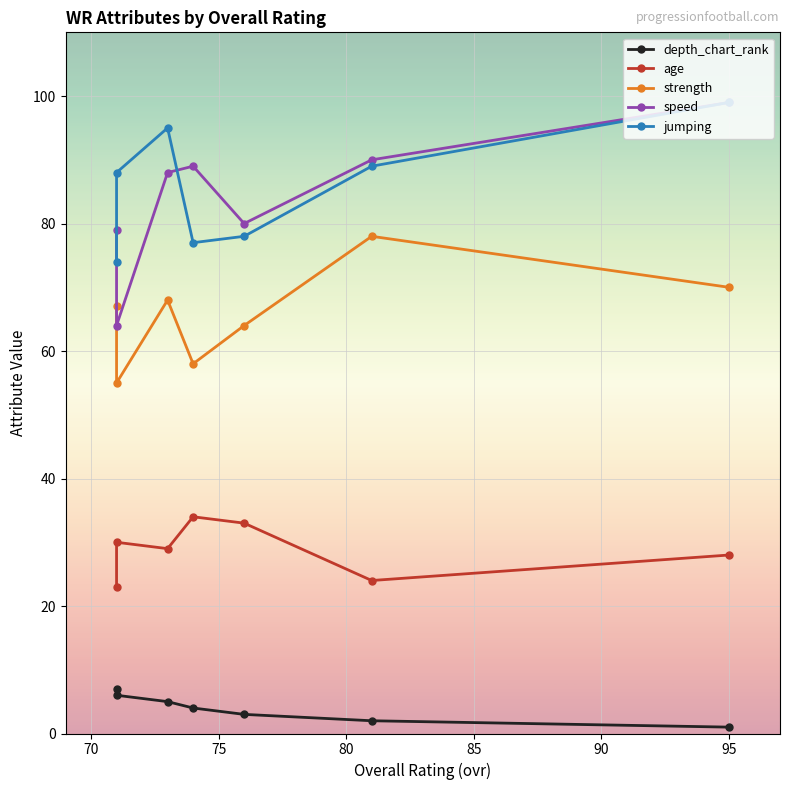

The jumping series shows 78 at 75. True or false?

True